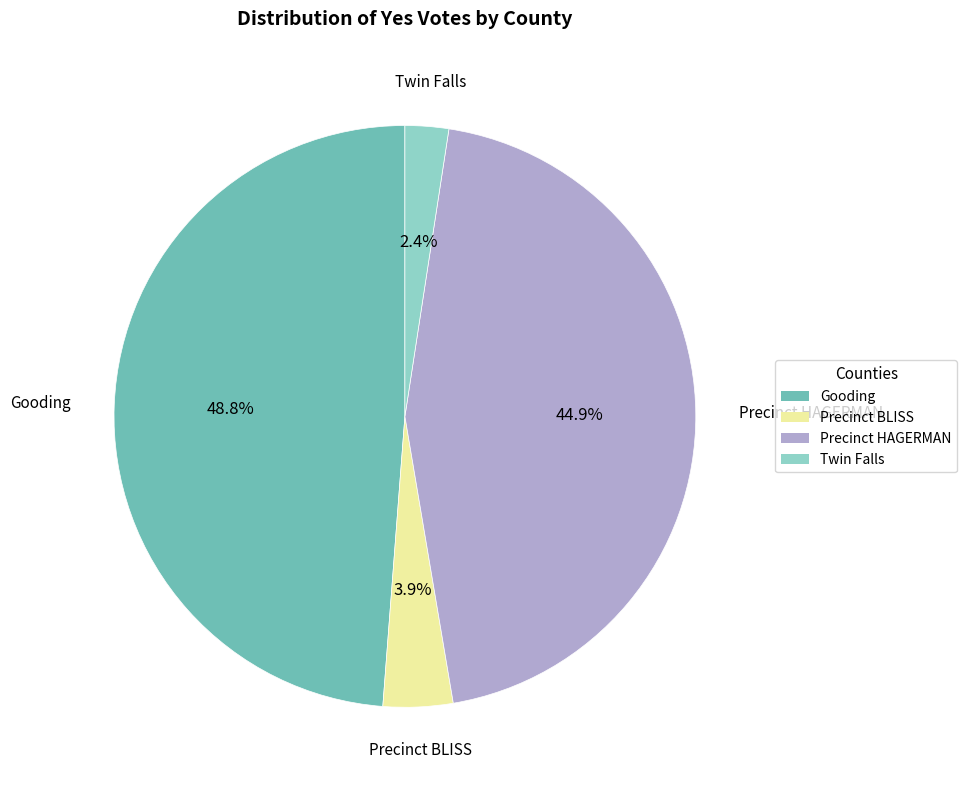

To the nearest percent, what is the combined percentage of Precinct HAGERMAN and Precinct BLISS?

49%